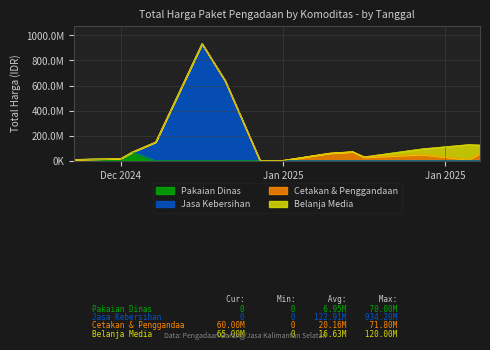

What are all the series names shown in the legend?

Pakaian Dinas, Jasa Kebersihan, Cetakan & Penggandaan, Belanja Media